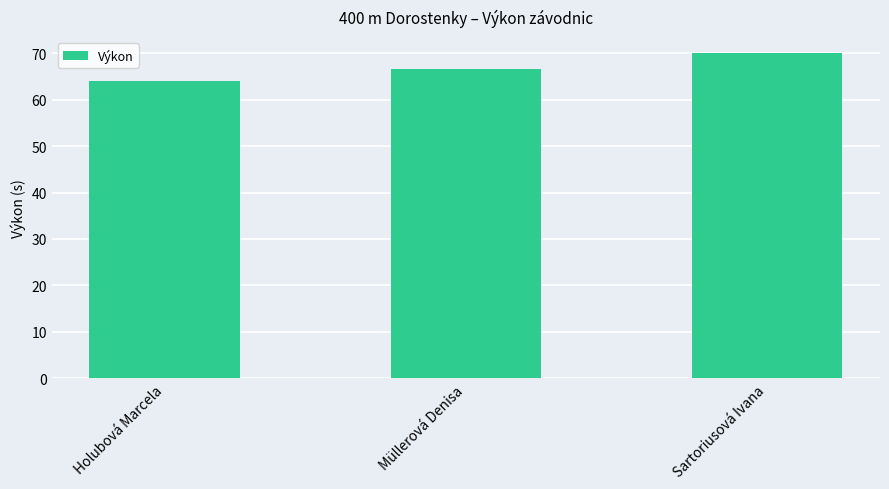

The chart shows a value of 63.9 at Holubová Marcela. True or false?

True